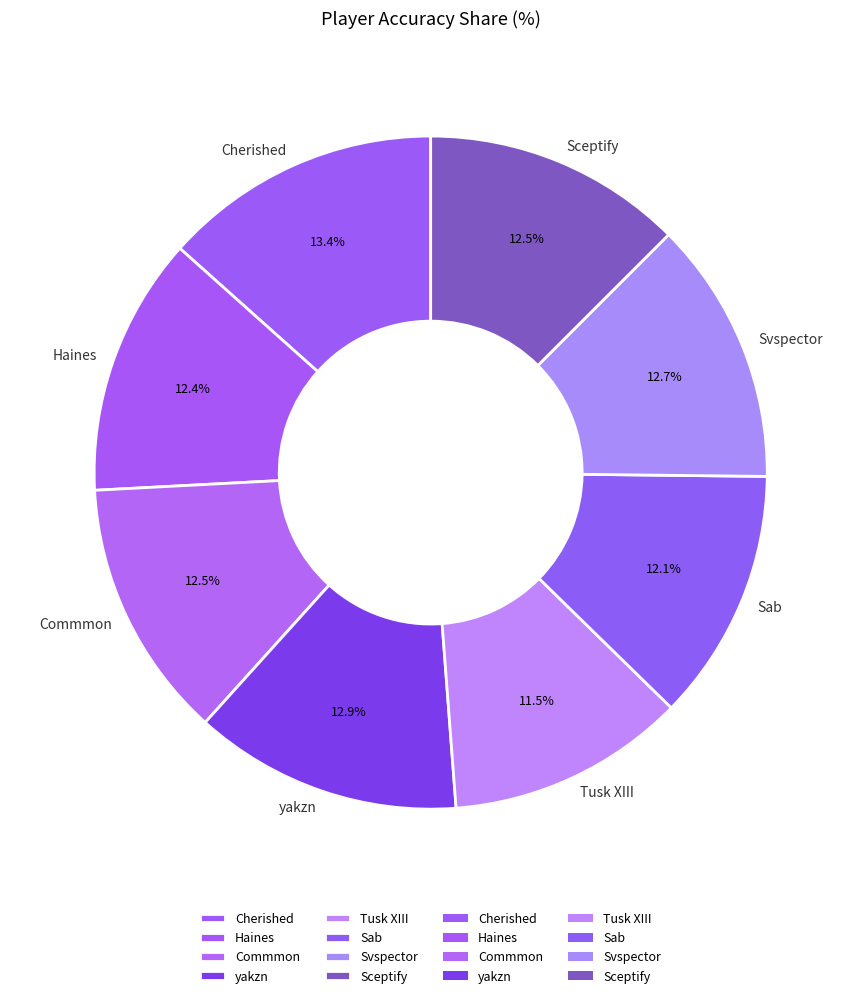

Does Svspector represent more than half of the total?

No